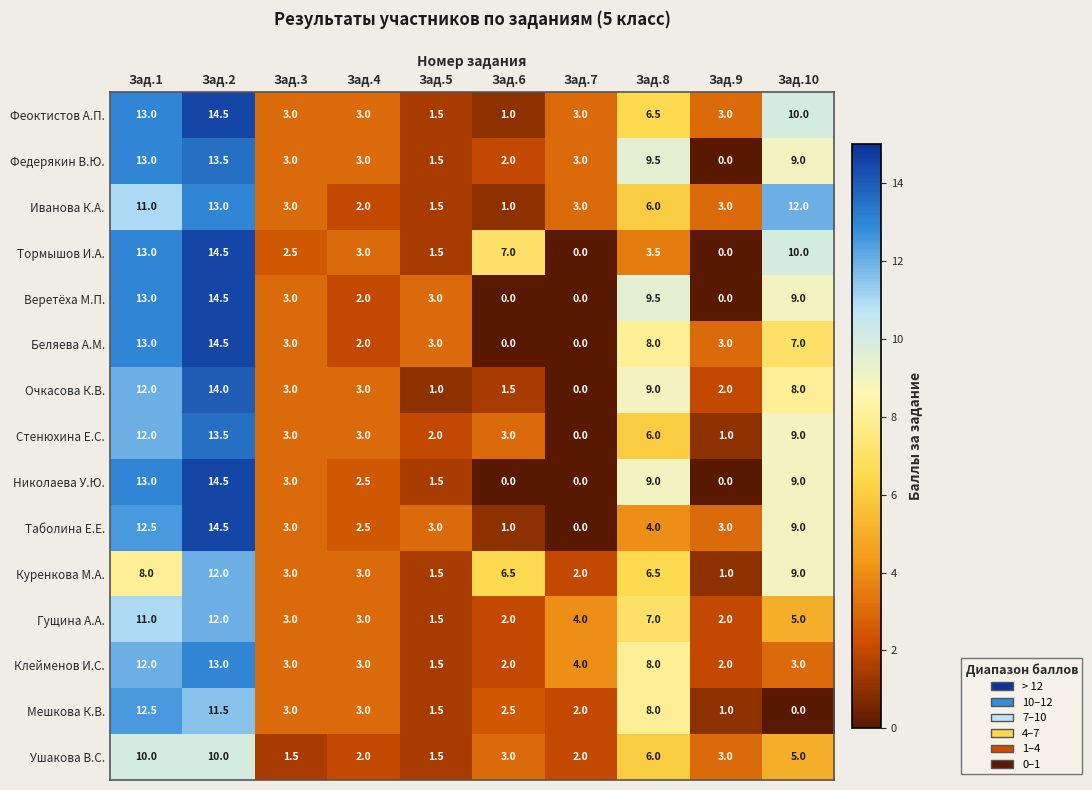

At which category is the sum across all series the highest?

Зад.2